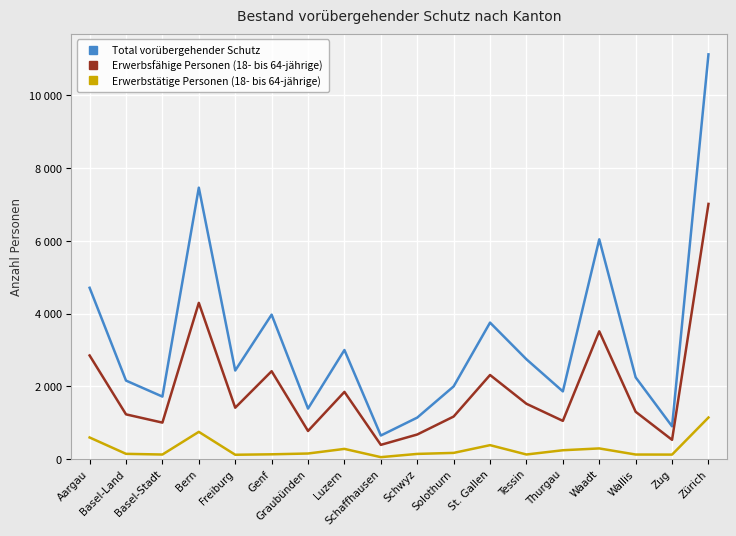

Reading right to left, what are all the values shown in this chart?

Total vorübergehender Schutz: Zürich=11131	Zug=899	Wallis=2246	Waadt=6043	Thurgau=1860	Tessin=2743	St. Gallen=3752	Solothurn=1997	Schwyz=1139	Schaffhausen=646	Luzern=2998	Graubünden=1387	Genf=3971	Freiburg=2434	Bern=7464	Basel-Stadt=1717	Basel-Land=2157	Aargau=4710
Erwerbsfähige Personen (18- bis 64-jährige): Zürich=7017	Zug=527	Wallis=1299	Waadt=3512	Thurgau=1049	Tessin=1519	St. Gallen=2311	Solothurn=1168	Schwyz=674	Schaffhausen=389	Luzern=1846	Graubünden=771	Genf=2415	Freiburg=1411	Bern=4295	Basel-Stadt=1001	Basel-Land=1228	Aargau=2848
Erwerbstätige Personen (18- bis 64-jährige): Zürich=1141	Zug=121	Wallis=123	Waadt=291	Thurgau=241	Tessin=124	St. Gallen=381	Solothurn=168	Schwyz=140	Schaffhausen=51	Luzern=278	Graubünden=151	Genf=129	Freiburg=117	Bern=747	Basel-Stadt=123	Basel-Land=142	Aargau=592